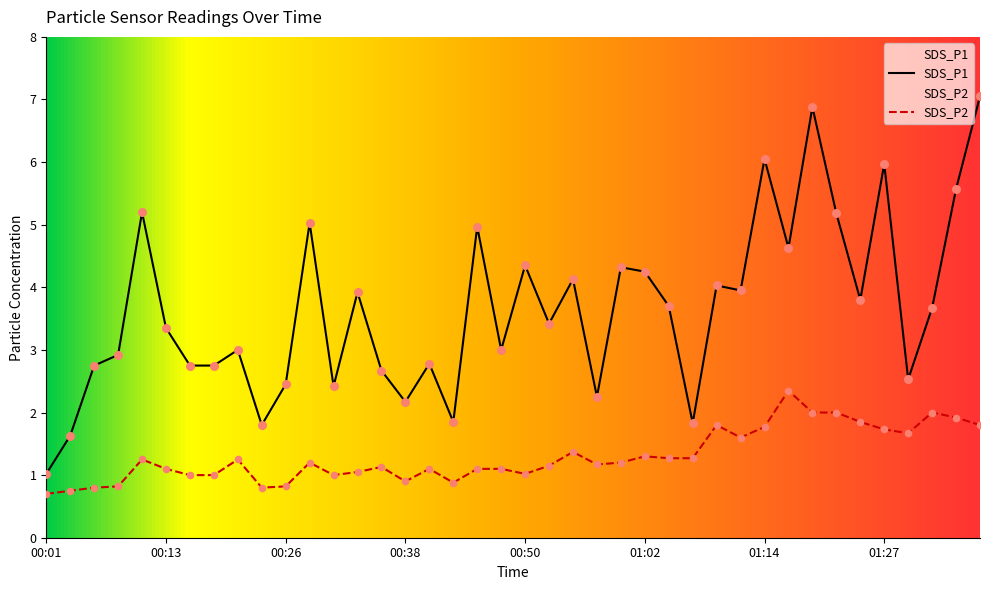

Is the value of SDS_P2 at 00:45 greater than the value of SDS_P1 at 01:31?

No